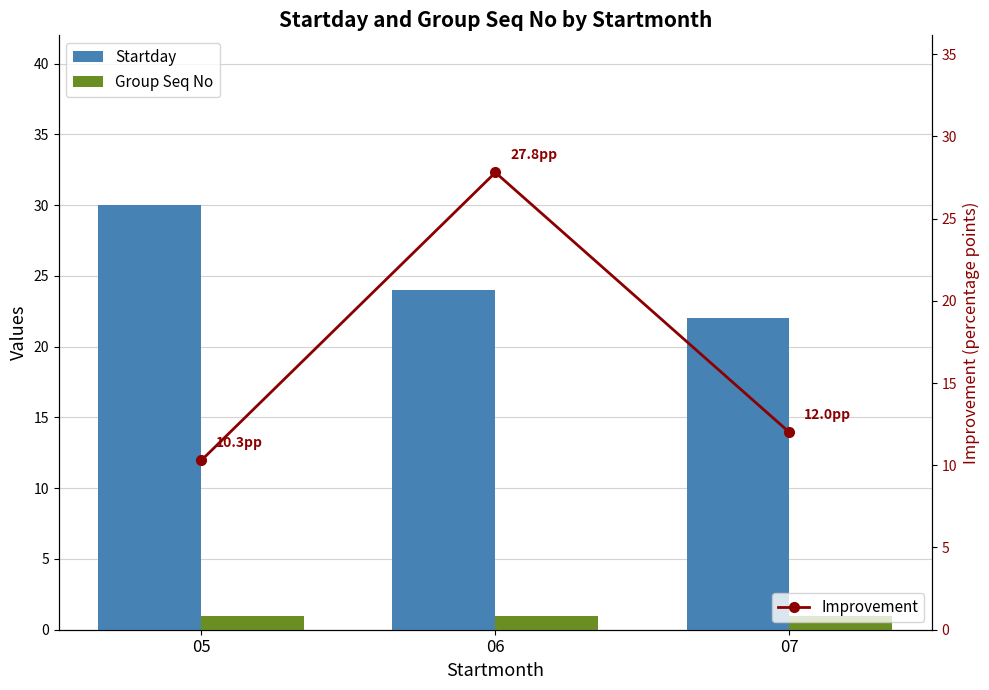

What is the average value of the Group Seq No series?

1.0